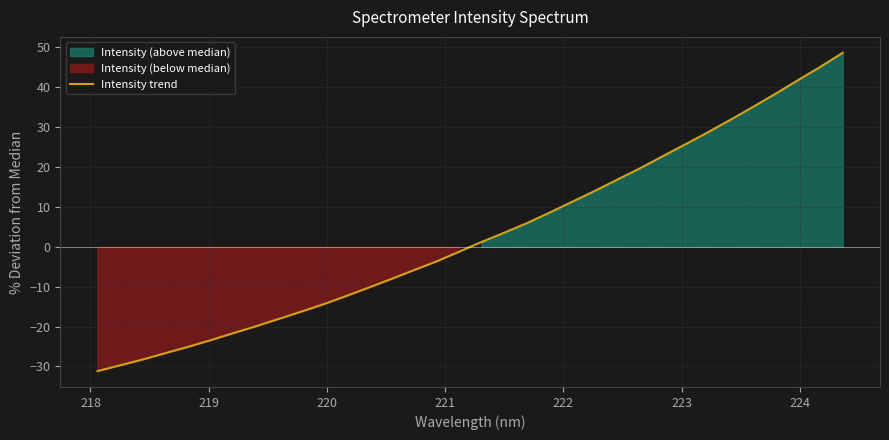

What is the highest value of the Intensity trend series?

48.7